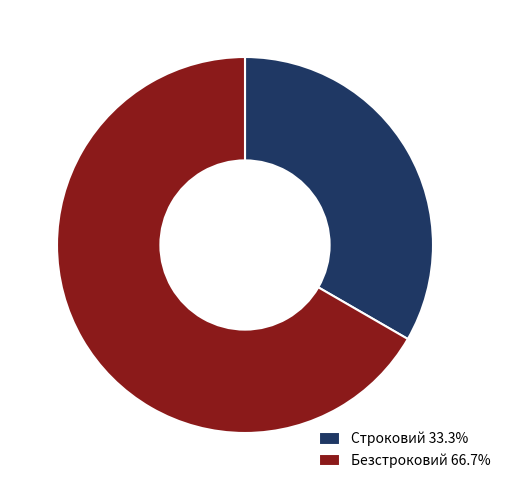

Is there any slice that represents more than half of the pie?

Yes